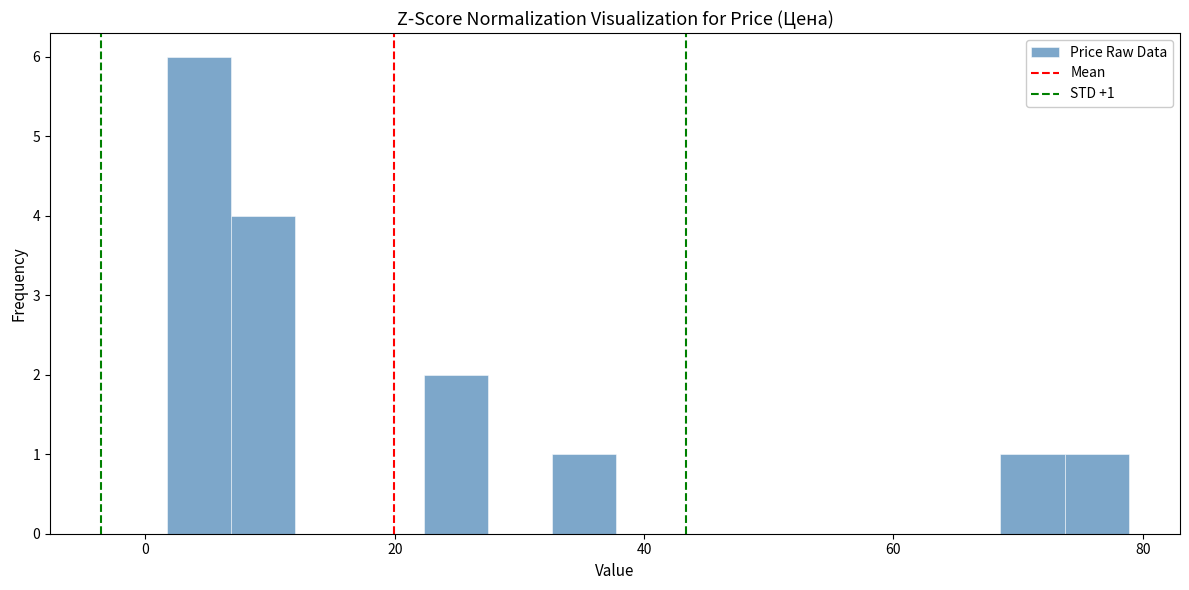

Around what value on the x-axis is the tallest bar? Give the approximate position of its centre, as read against the axis.

4